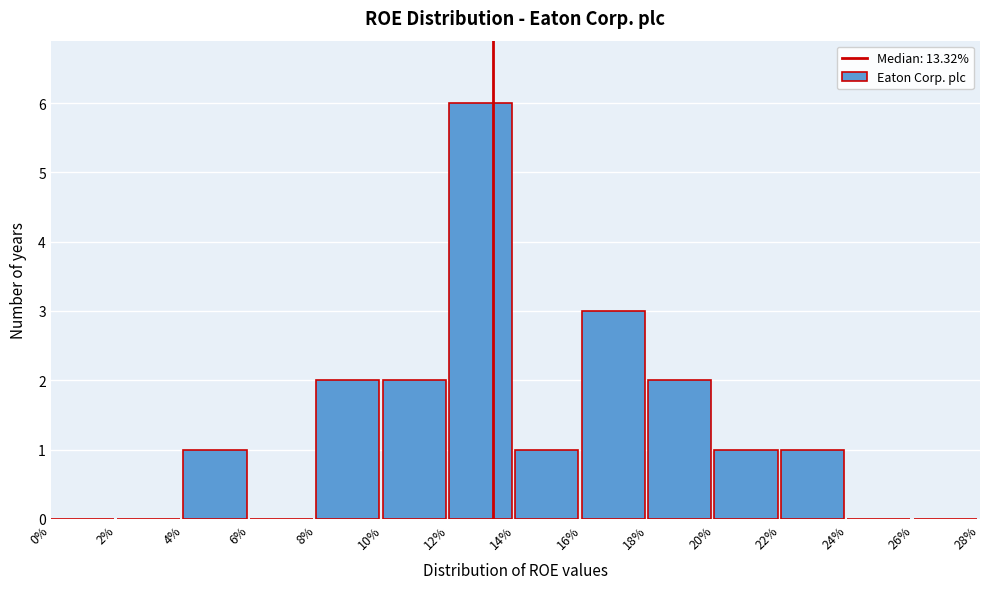

Reading left to right, list all the values displayed in this chart.

0%=0	2%=0	4%=1	6%=0	8%=2	10%=2	12%=6	14%=1	16%=3	18%=2	20%=1	22%=1	24%=0	26%=0